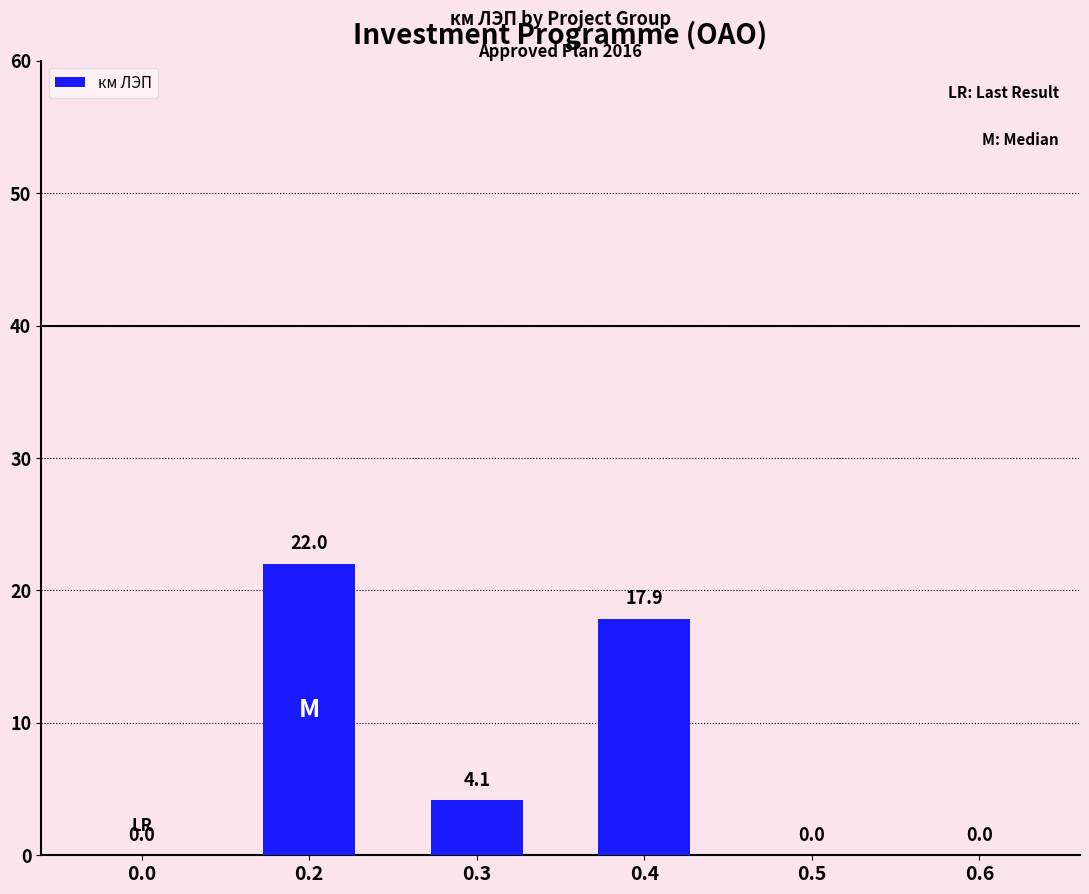

Reading right to left, transcribe all the data shown in this chart.

0.0	0.0	17.9	4.1	22.0	0.0